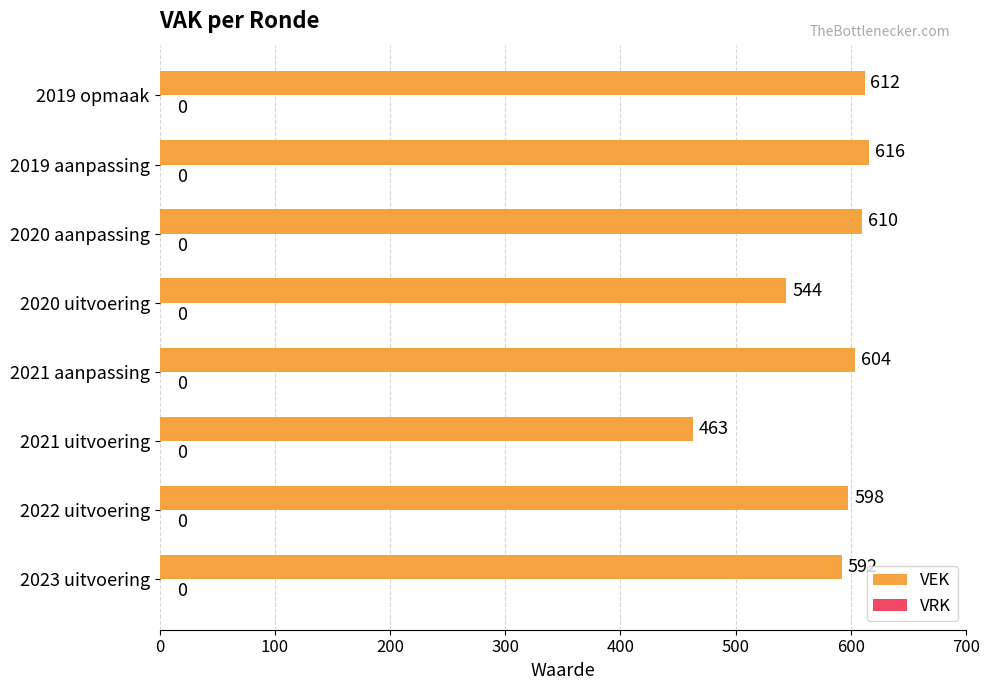

What is the sum of the values at 2021 uitvoering and 2020 uitvoering?

1007